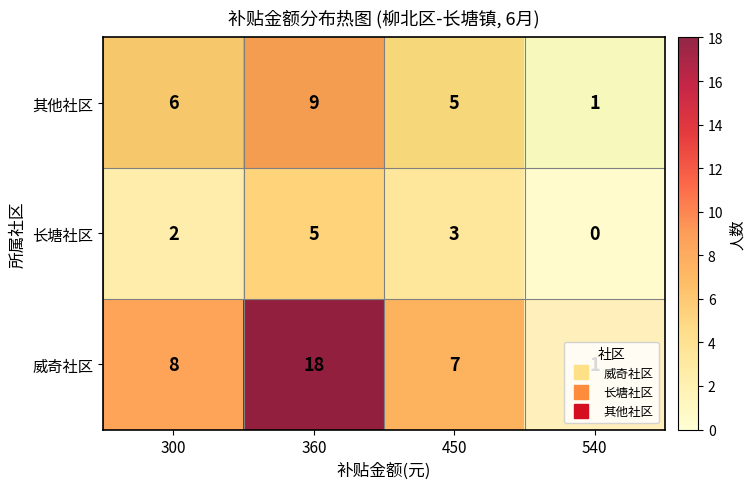

Which series has the largest range (max minus min)?

威奇社区